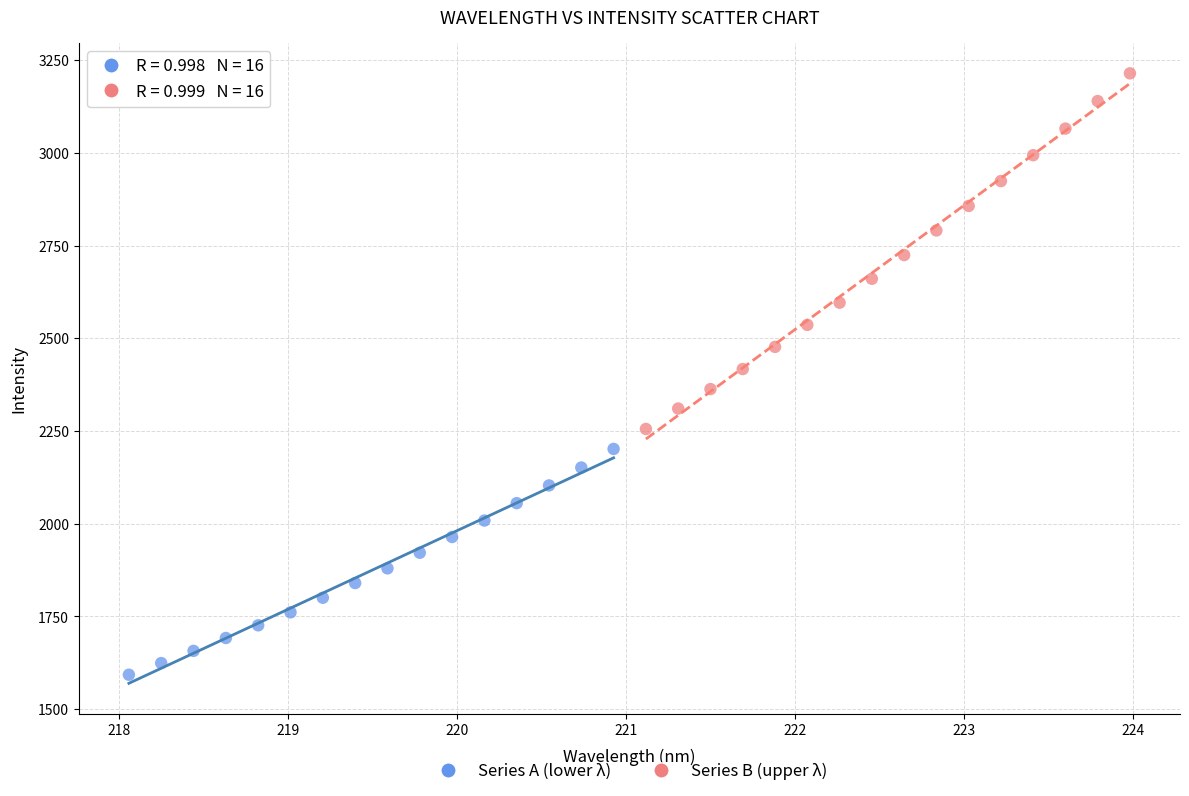

Which series reaches the maximum Y coordinate?

Series B (upper λ)